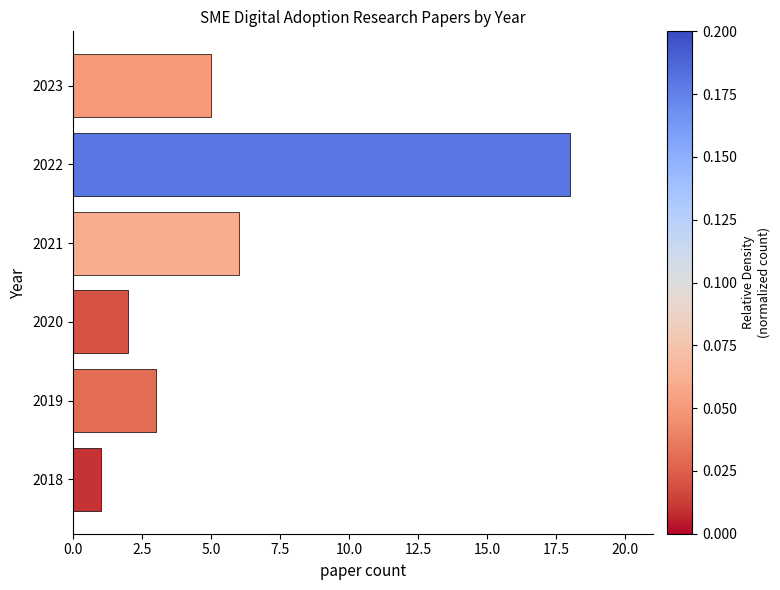

What is the change in value from 2019 to 2021?

+3